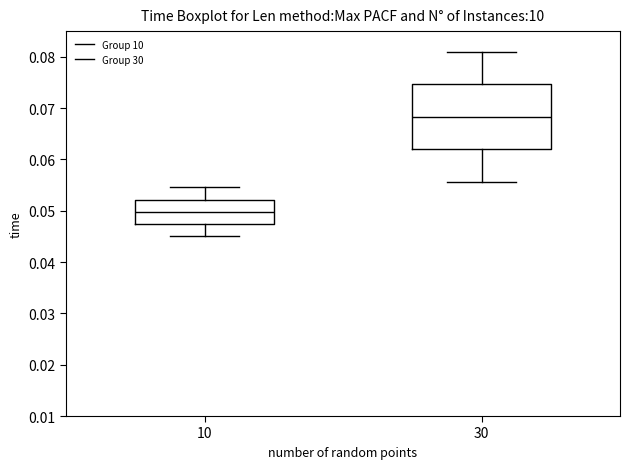

Reading left to right, read every box against the y-axis: the position of its median line, the range the box covers, and the ends of its whiskers. The values are not printed on the chart, so give them approximately, as read against the axis.

10: median 0.050, box 0.047 to 0.052, whiskers 0.045 to 0.055
30: median 0.068, box 0.062 to 0.075, whiskers 0.056 to 0.081